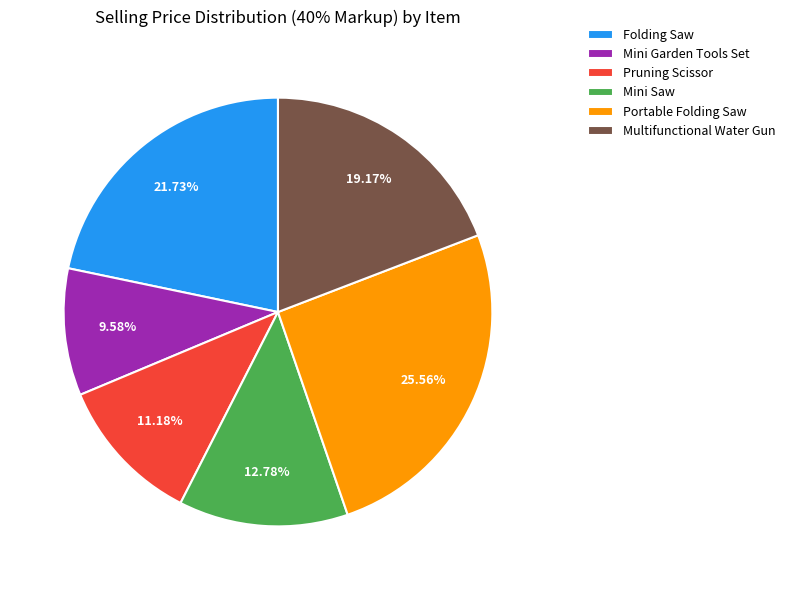

The Pruning Scissor slice represents 11% of the pie. True or false?

True